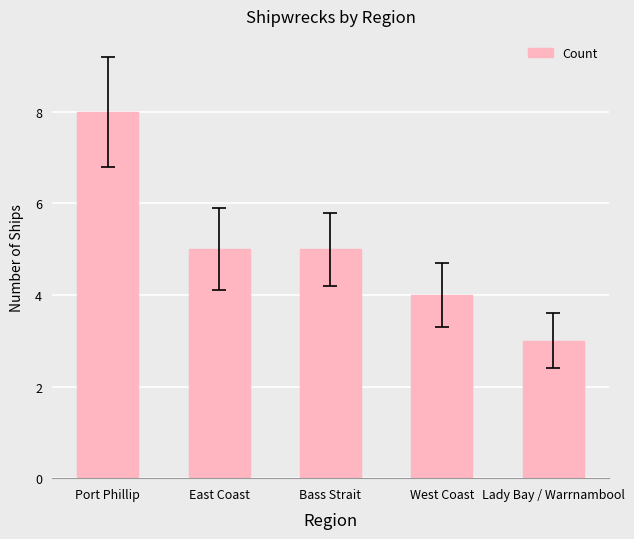

Read the value at Lady Bay / Warrnambool.

3